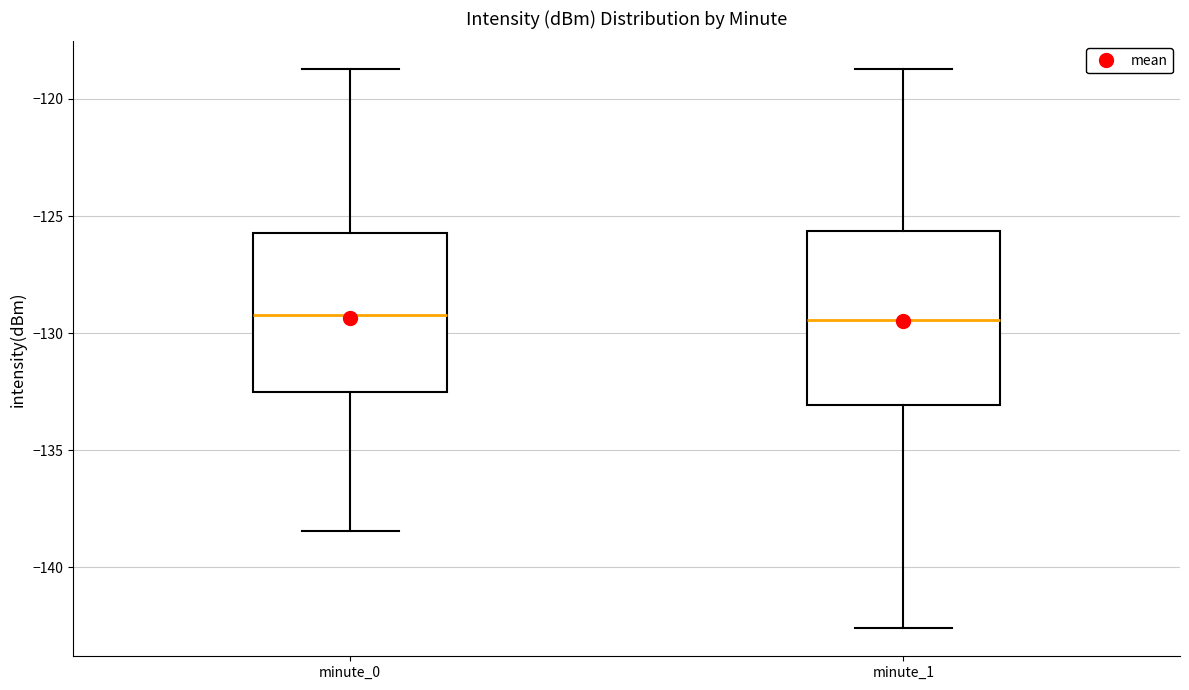

Where does the median line of the box for minute_0 sit on the y-axis? The values are not printed on the chart, so give them approximately, as read against the axis.

-129.0